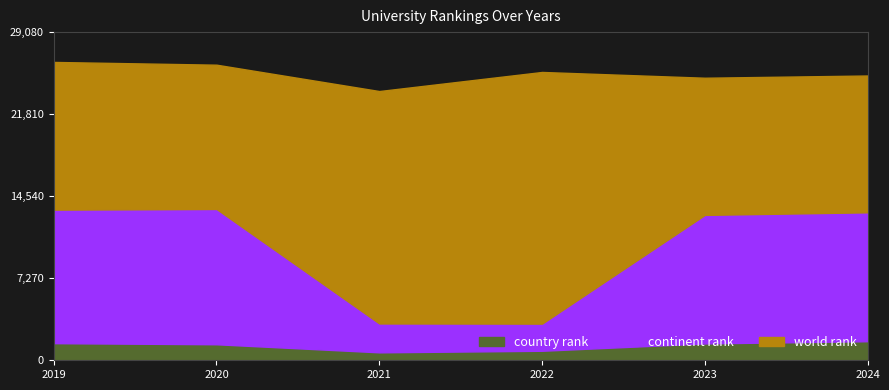

What is the spread (max minus min) of values at 2022?

24706.0